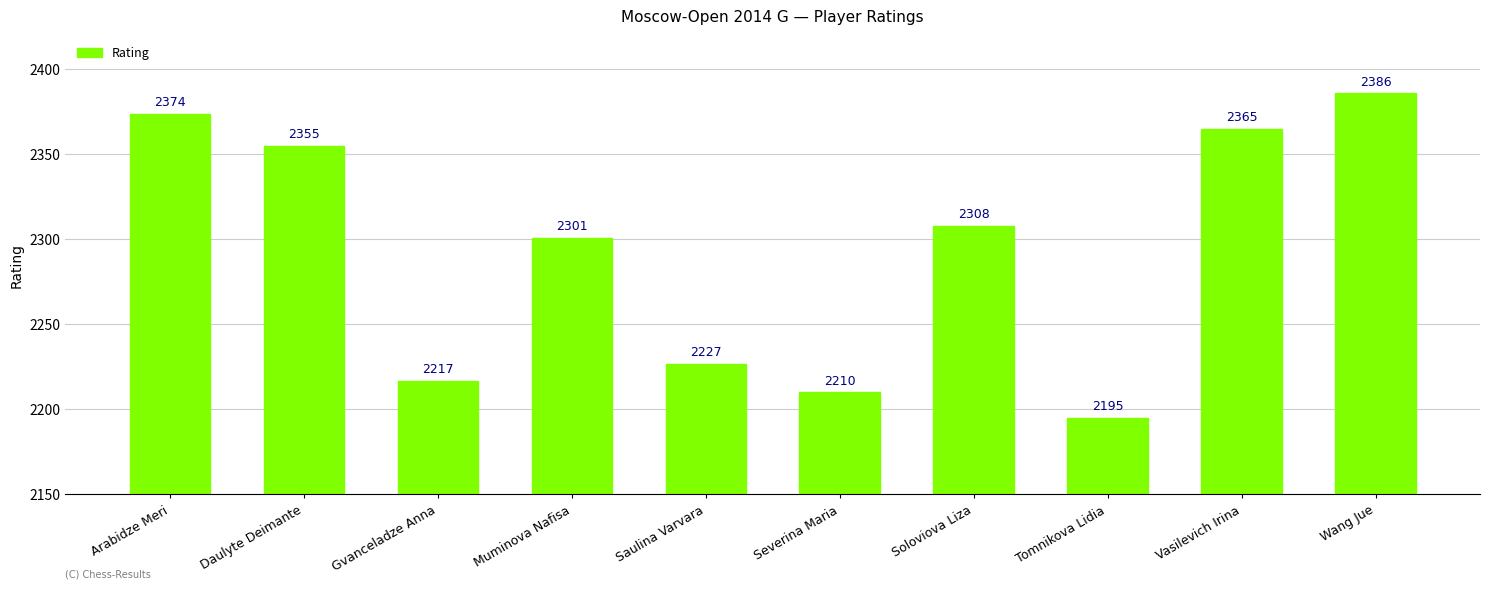

At which label does the data first exceed 2308?

Arabidze Meri